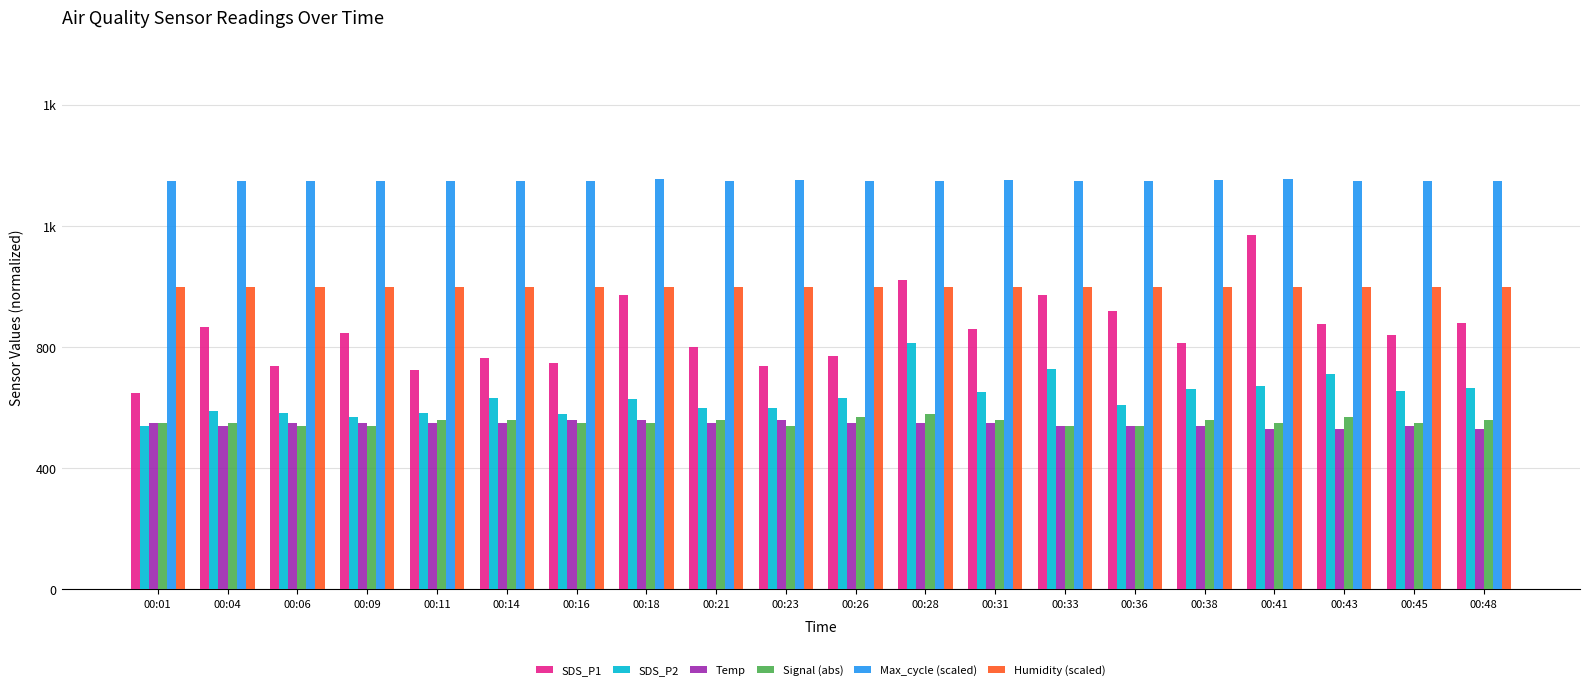

Reading left to right, list all the values displayed in this chart.

SDS_P1: 00:01=647.0	00:04=867.0	00:06=737.0	00:09=847.0	00:11=723.0	00:14=763.0	00:16=747.0	00:18=970.0	00:21=800.0	00:23=737.0	00:26=770.0	00:28=1020.0	00:31=860.0	00:33=970.0	00:36=920.0	00:38=813.0	00:41=1170.0	00:43=877.0	00:45=840.0	00:48=880.0
SDS_P2: 00:01=540.0	00:04=587.0	00:06=583.0	00:09=570.0	00:11=583.0	00:14=633.0	00:16=577.0	00:18=627.0	00:21=600.0	00:23=600.0	00:26=630.0	00:28=813.0	00:31=650.0	00:33=727.0	00:36=607.0	00:38=660.0	00:41=670.0	00:43=710.0	00:45=653.0	00:48=663.0
Temp: 00:01=550.0	00:04=540.0	00:06=550.0	00:09=550.0	00:11=550.0	00:14=550.0	00:16=560.0	00:18=560.0	00:21=550.0	00:23=560.0	00:26=550.0	00:28=550.0	00:31=550.0	00:33=540.0	00:36=540.0	00:38=540.0	00:41=530.0	00:43=530.0	00:45=540.0	00:48=530.0
Signal (abs): 00:01=550.0	00:04=550.0	00:06=540.0	00:09=540.0	00:11=560.0	00:14=560.0	00:16=550.0	00:18=550.0	00:21=560.0	00:23=540.0	00:26=570.0	00:28=580.0	00:31=560.0	00:33=540.0	00:36=540.0	00:38=560.0	00:41=550.0	00:43=570.0	00:45=550.0	00:48=560.0
Max_cycle (scaled): 00:01=1348.5	00:04=1348.3	00:06=1346.9	00:09=1347.4	00:11=1348.1	00:14=1347.2	00:16=1348.5	00:18=1354.9	00:21=1349.1	00:23=1349.7	00:26=1348.6	00:28=1347.3	00:31=1350.3	00:33=1349.3	00:36=1347.3	00:38=1352.5	00:41=1353.9	00:43=1347.5	00:45=1347.2	00:48=1347.0
Humidity (scaled): 00:01=999.0	00:04=999.0	00:06=999.0	00:09=999.0	00:11=999.0	00:14=999.0	00:16=999.0	00:18=999.0	00:21=999.0	00:23=999.0	00:26=999.0	00:28=999.0	00:31=999.0	00:33=999.0	00:36=999.0	00:38=999.0	00:41=999.0	00:43=999.0	00:45=999.0	00:48=999.0